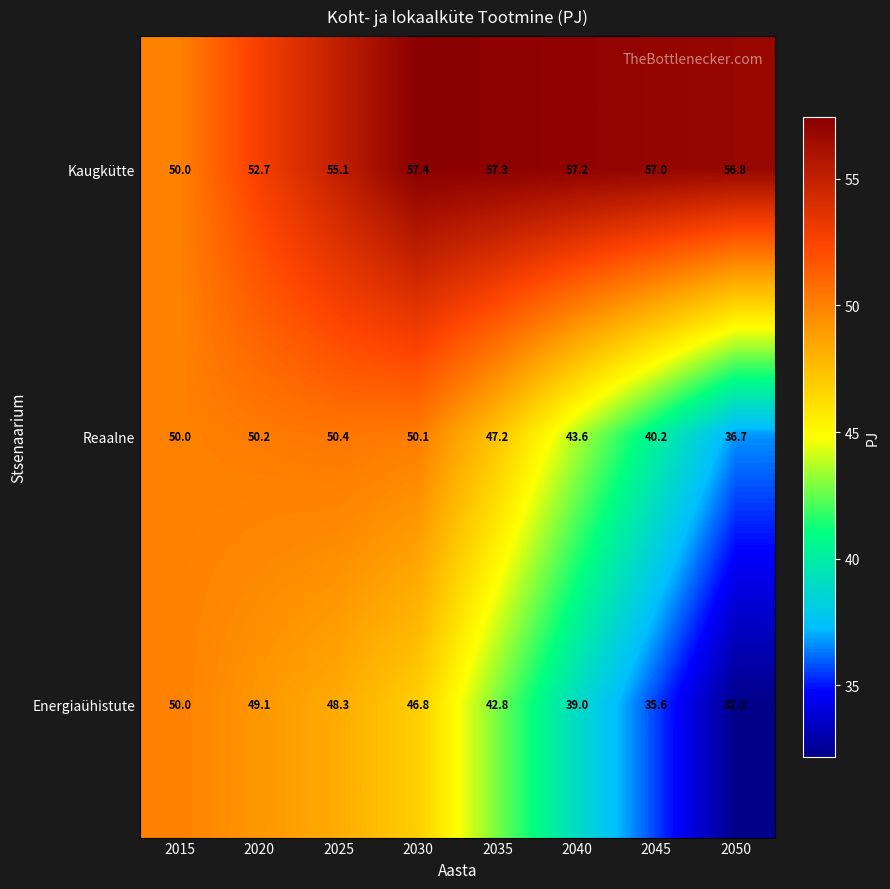

At which label does Reaalne reach its minimum?

2050